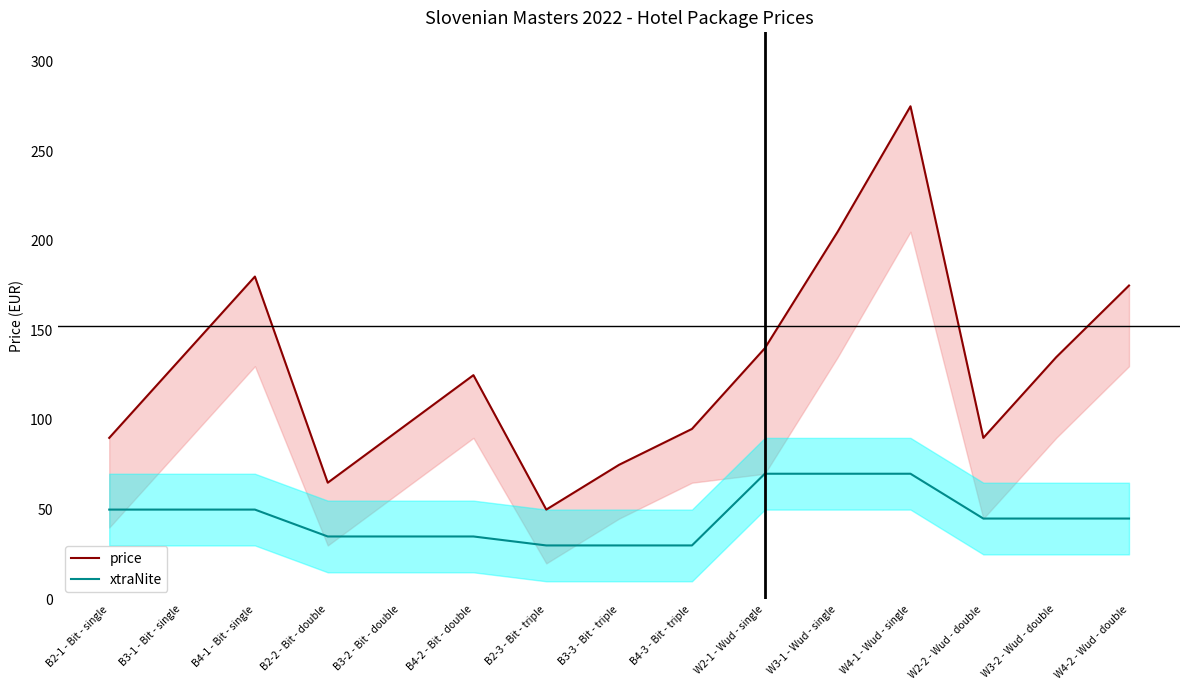

Between W2-2 - Wud - double and W4-2 - Wud - double, which is larger?

W4-2 - Wud - double